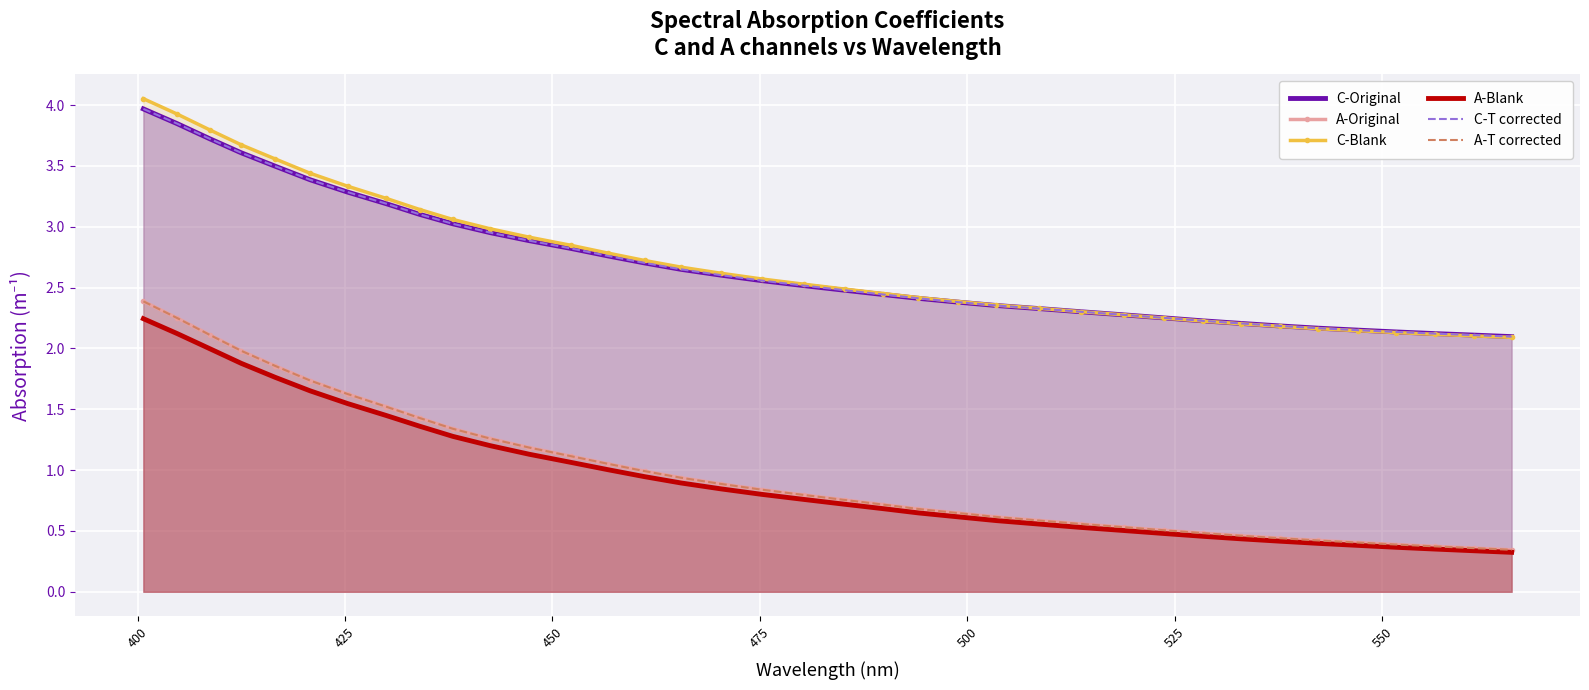

Which series has the widest spread of values?

A-Original